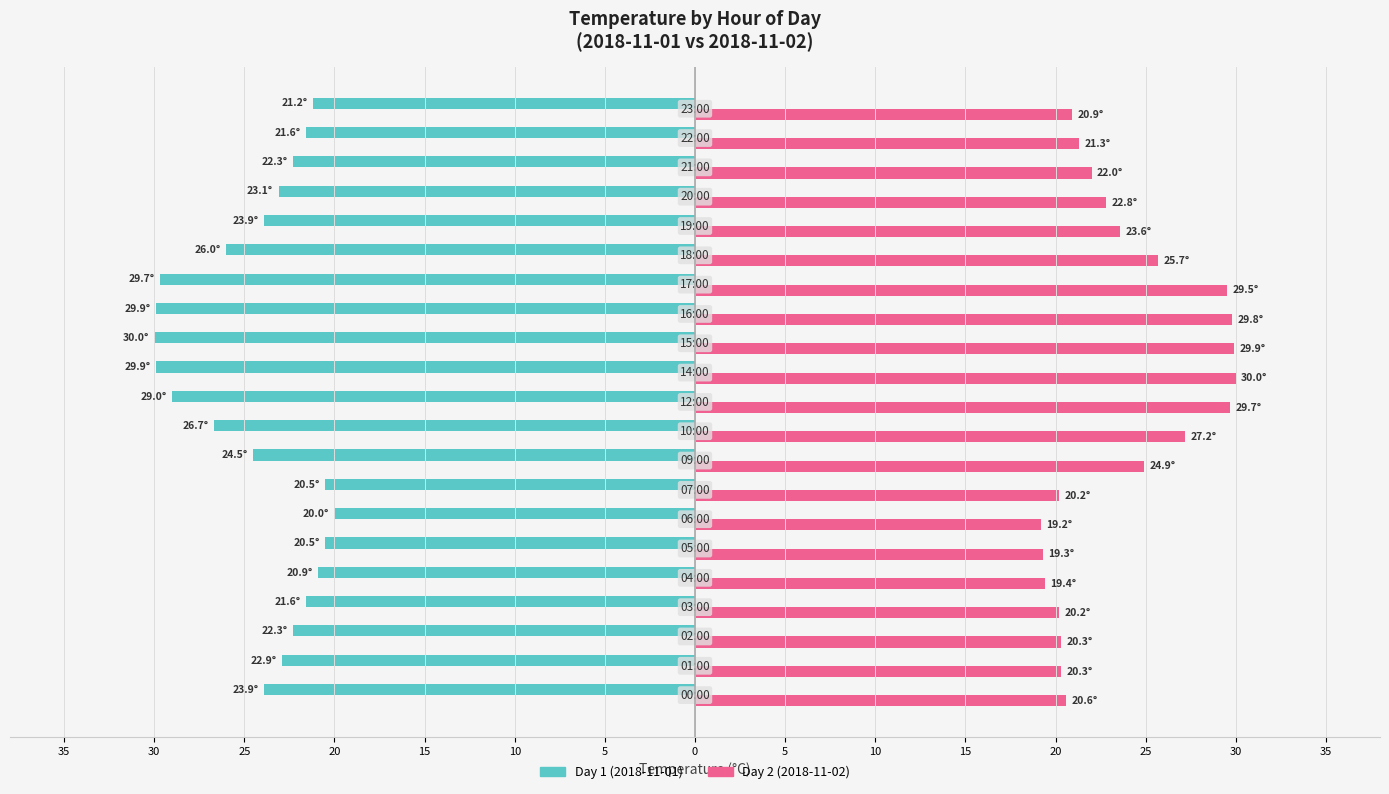

Rank the series by their maximum value, from highest to lowest.

Day 2 (2018-11-02), Day 1 (2018-11-01)